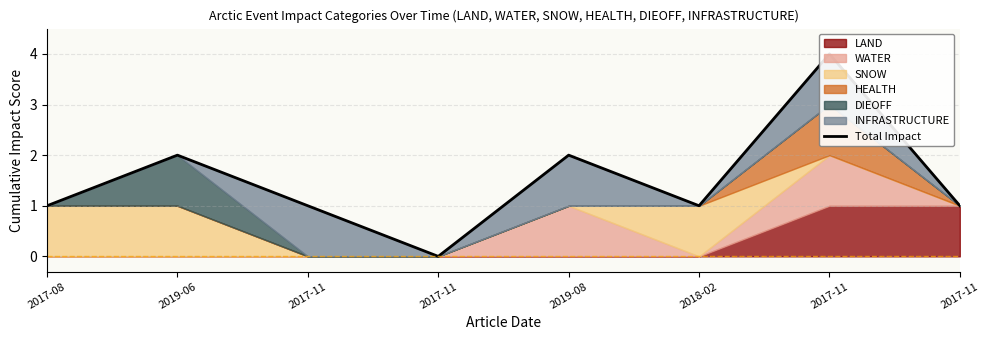

Read the value at 2018-02.

1